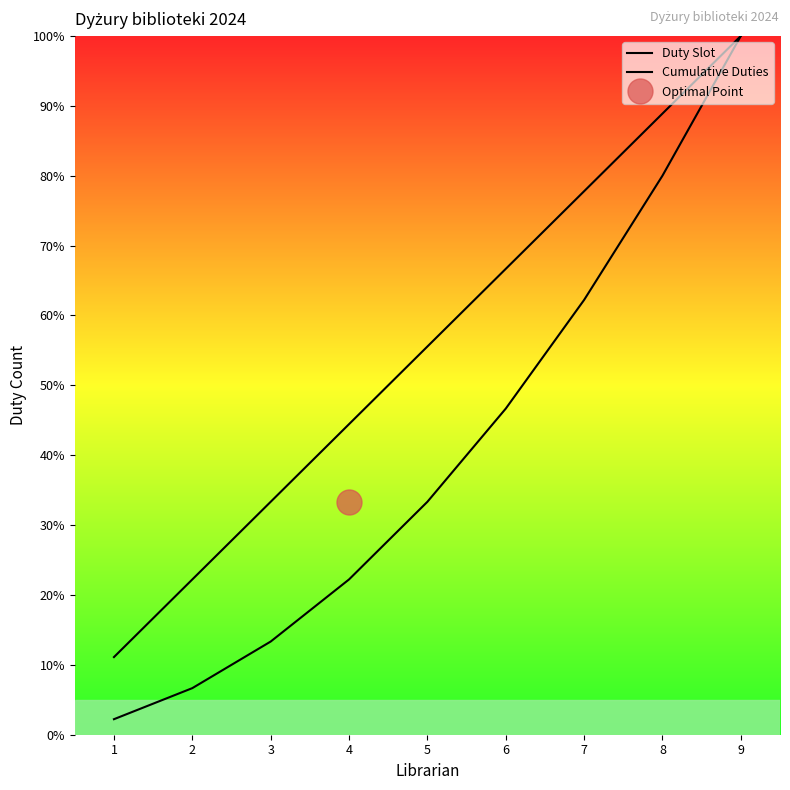

What is the difference between the Cumulative Duties values at 2 and 6?

40.0